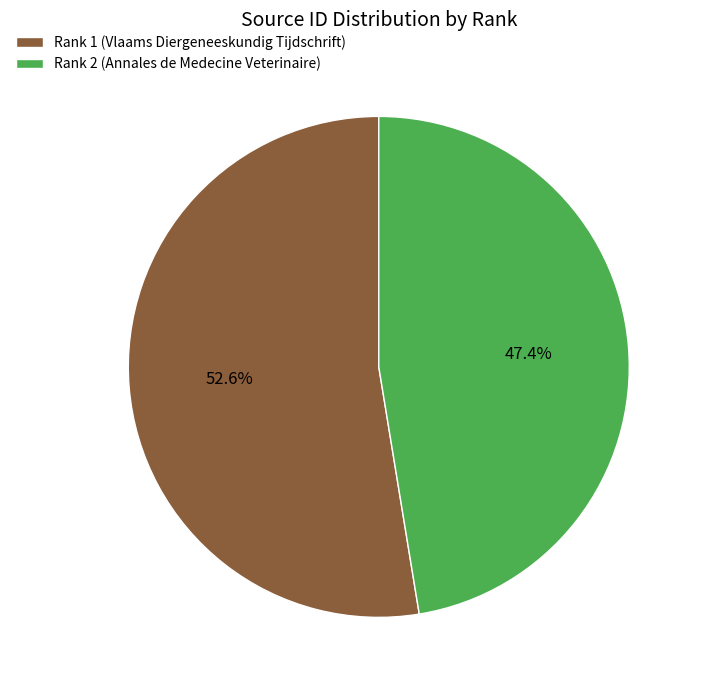

How much of the chart is everything except Rank 2 (Annales de Medecine Veterinaire)?

52.6%